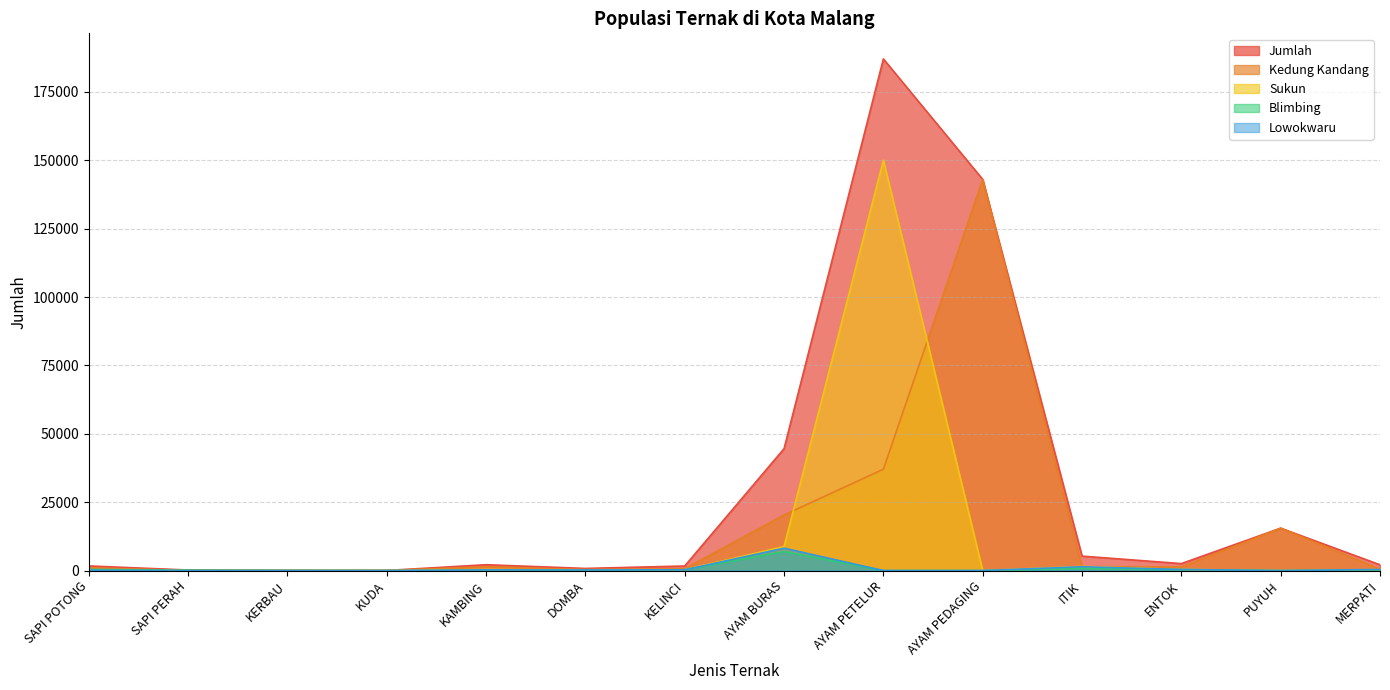

What is the label of the 3rd point from the left?

KERBAU